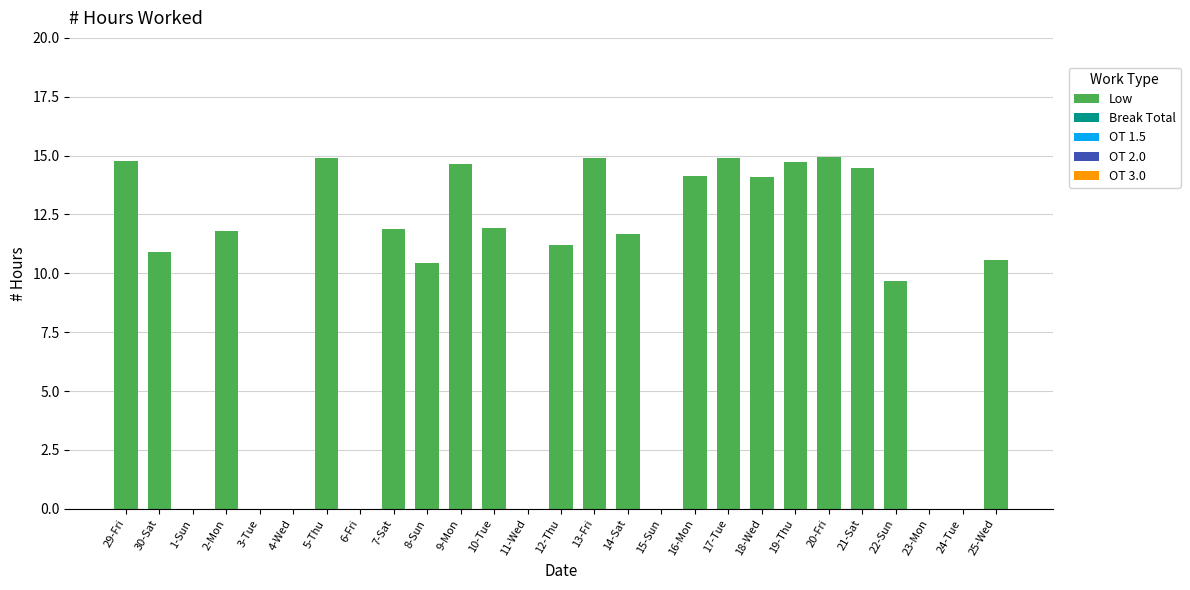

At which label is the value closest to 7?

22-Sun